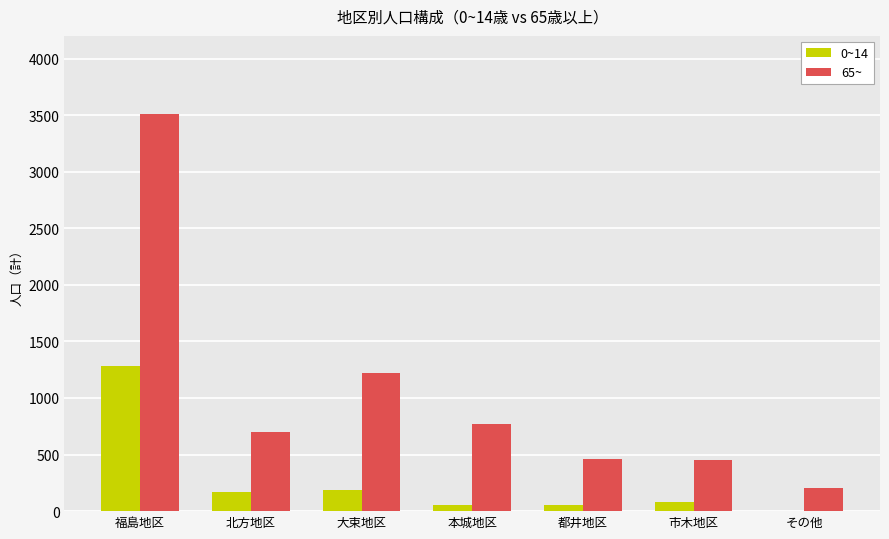

Which series changed the most between 北方地区 and その他?

65~